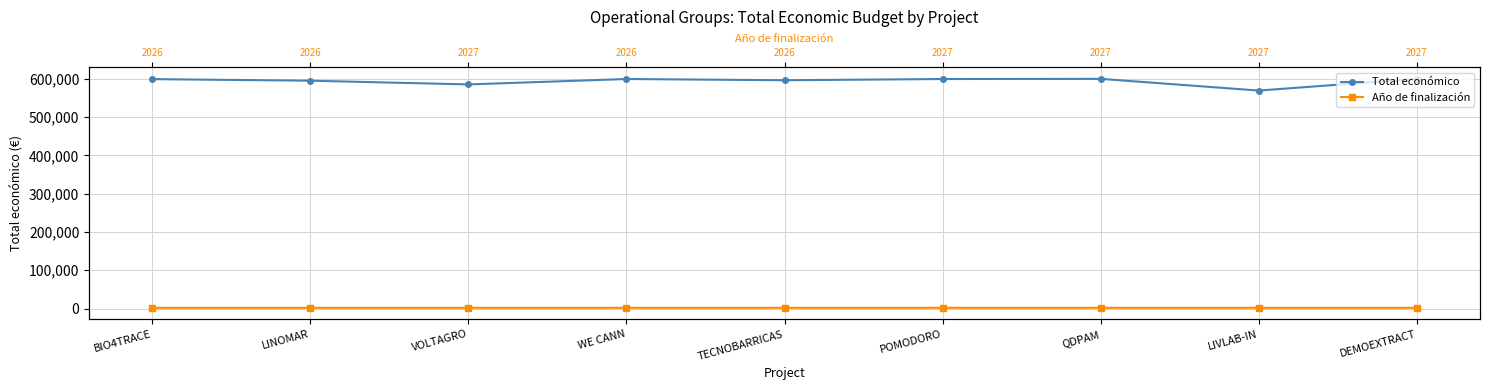

The Año de finalización series shows 1317 at POMODORO. True or false?

False